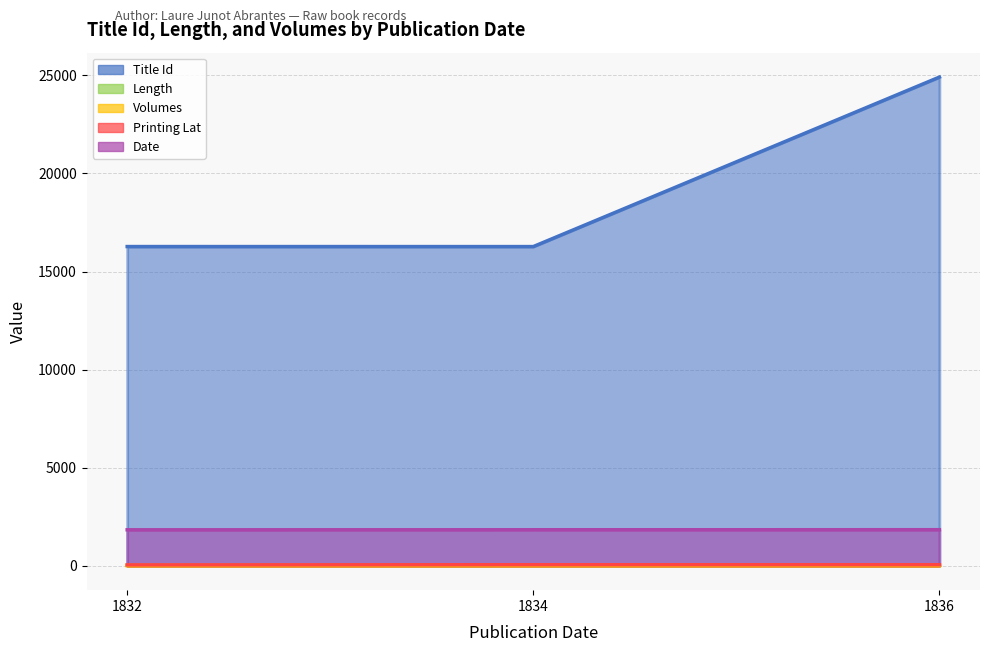

Which label corresponds to the largest value in the chart?

1836